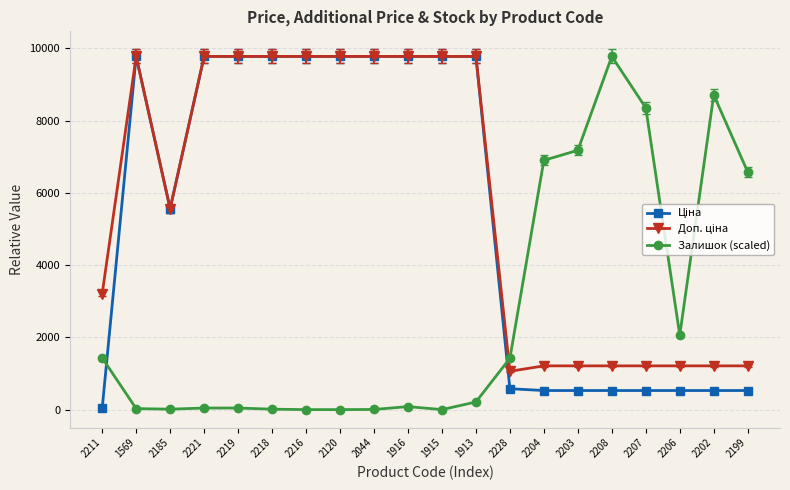

Which category has the highest value in the Залишок (scaled) series?

2208